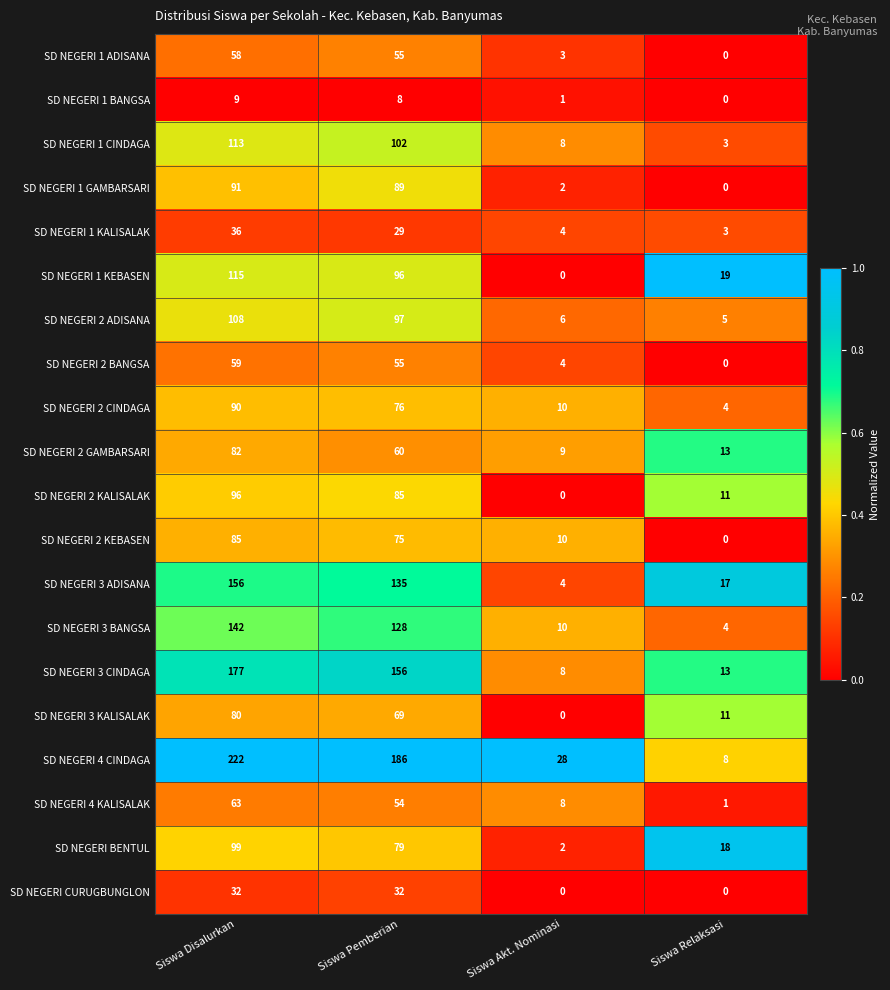

Rank the series by their maximum value, from highest to lowest.

SD NEGERI 4 CINDAGA, SD NEGERI 3 CINDAGA, SD NEGERI 3 ADISANA, SD NEGERI 3 BANGSA, SD NEGERI 1 KEBASEN, SD NEGERI 1 CINDAGA, SD NEGERI 2 ADISANA, SD NEGERI BENTUL, SD NEGERI 2 KALISALAK, SD NEGERI 1 GAMBARSARI, SD NEGERI 2 CINDAGA, SD NEGERI 2 KEBASEN, SD NEGERI 2 GAMBARSARI, SD NEGERI 3 KALISALAK, SD NEGERI 4 KALISALAK, SD NEGERI 2 BANGSA, SD NEGERI 1 ADISANA, SD NEGERI 1 KALISALAK, SD NEGERI CURUGBUNGLON, SD NEGERI 1 BANGSA